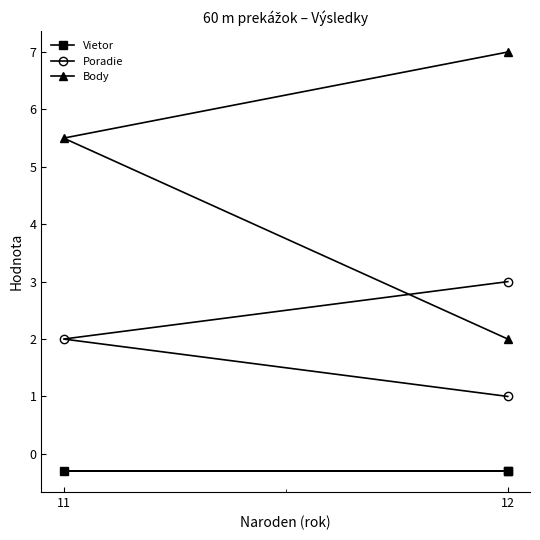

List the series in order of their peak value, lowest first.

Vietor, Poradie, Body